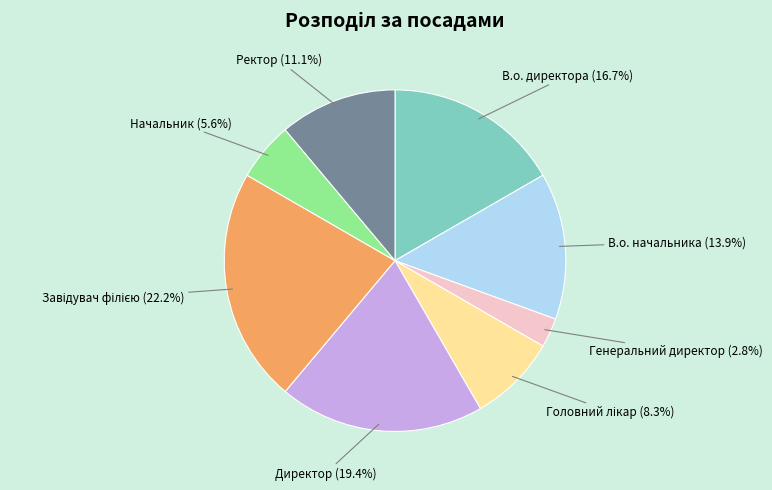

To the nearest percent, what portion does Ректор represent?

11%